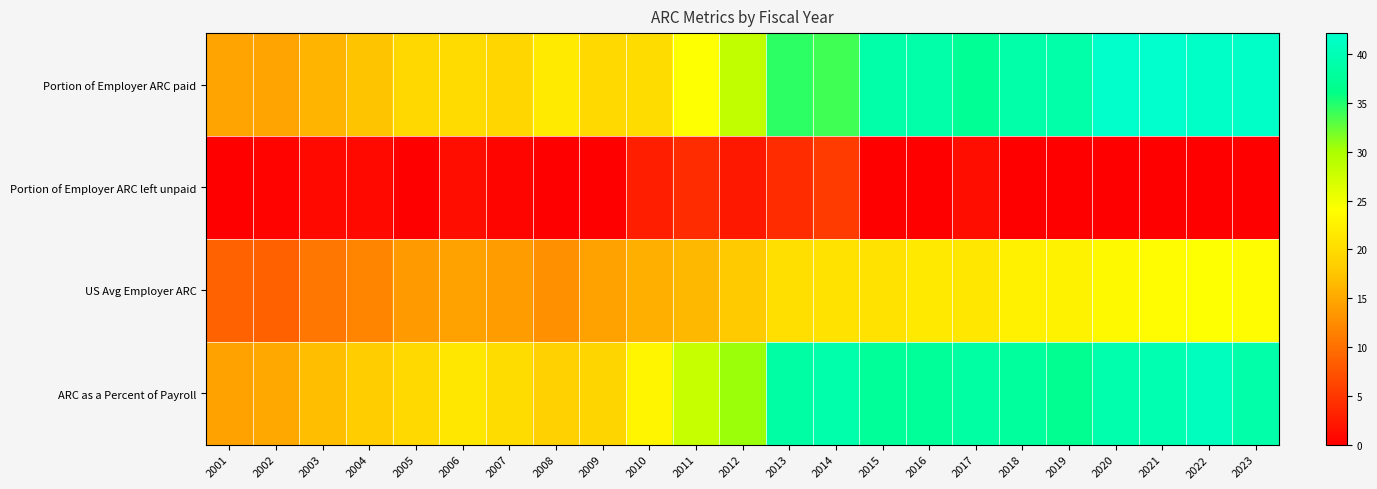

What is the difference between the highest and lowest values at 2009?

19.8